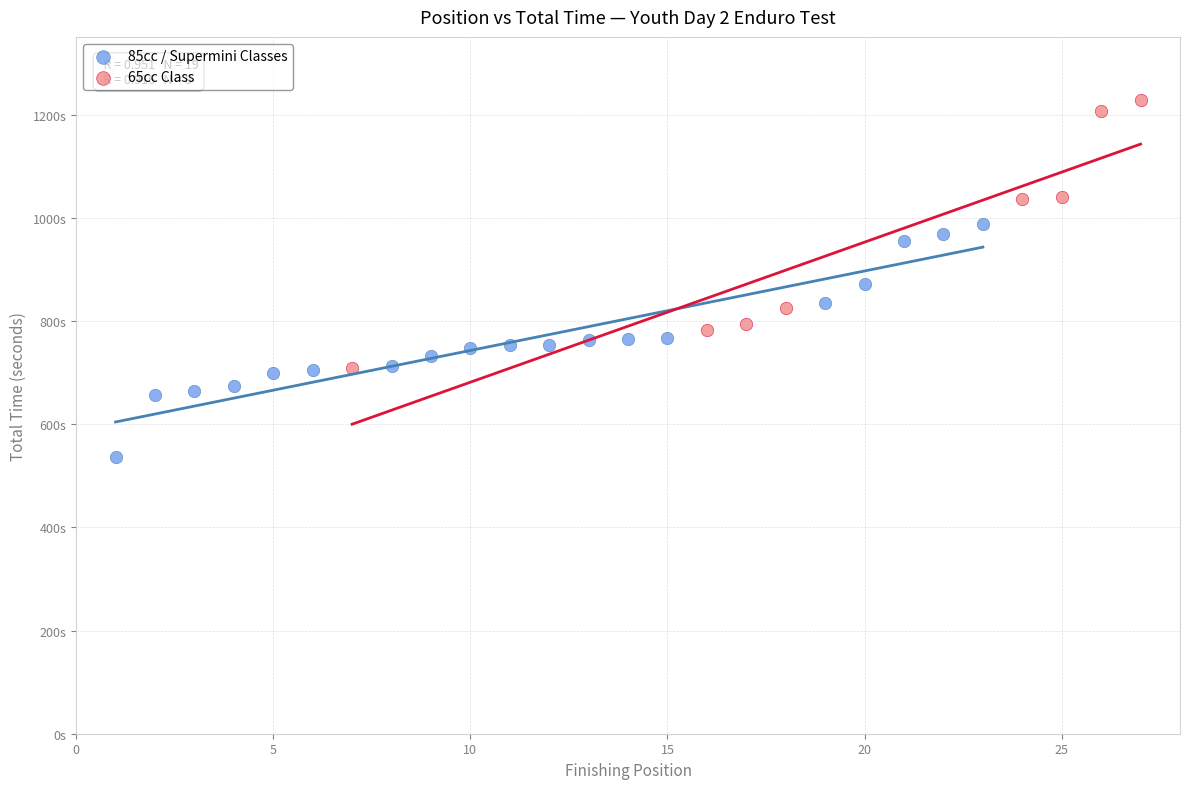

What are all the series names shown in the legend?

85cc / Supermini Classes, 65cc Class